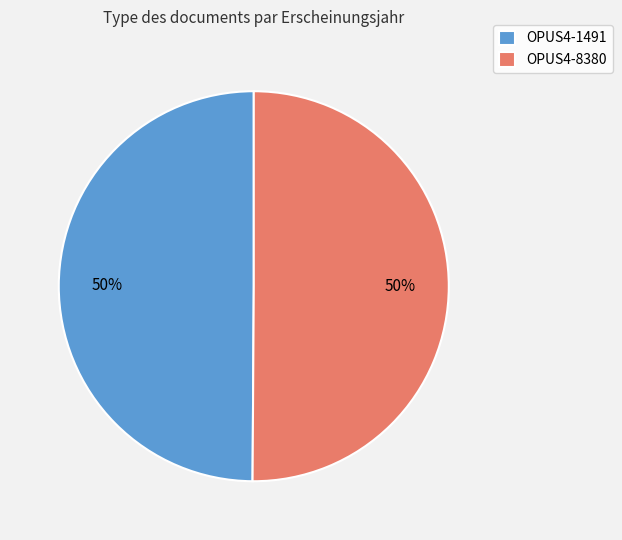

Approximately how many times larger is the value at OPUS4-8380 compared to OPUS4-1491?

1.0